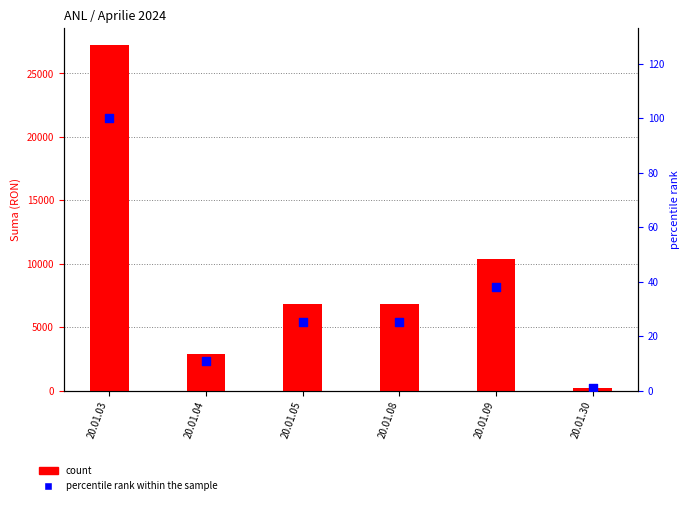

At which category is the sum across all series the highest?

20.01.03